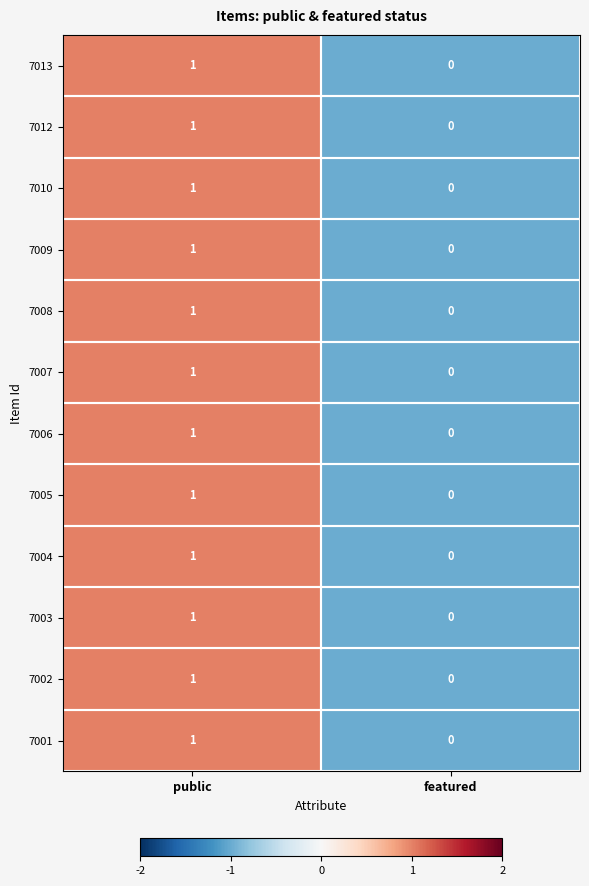

The 7013 series shows -1 at featured. True or false?

False